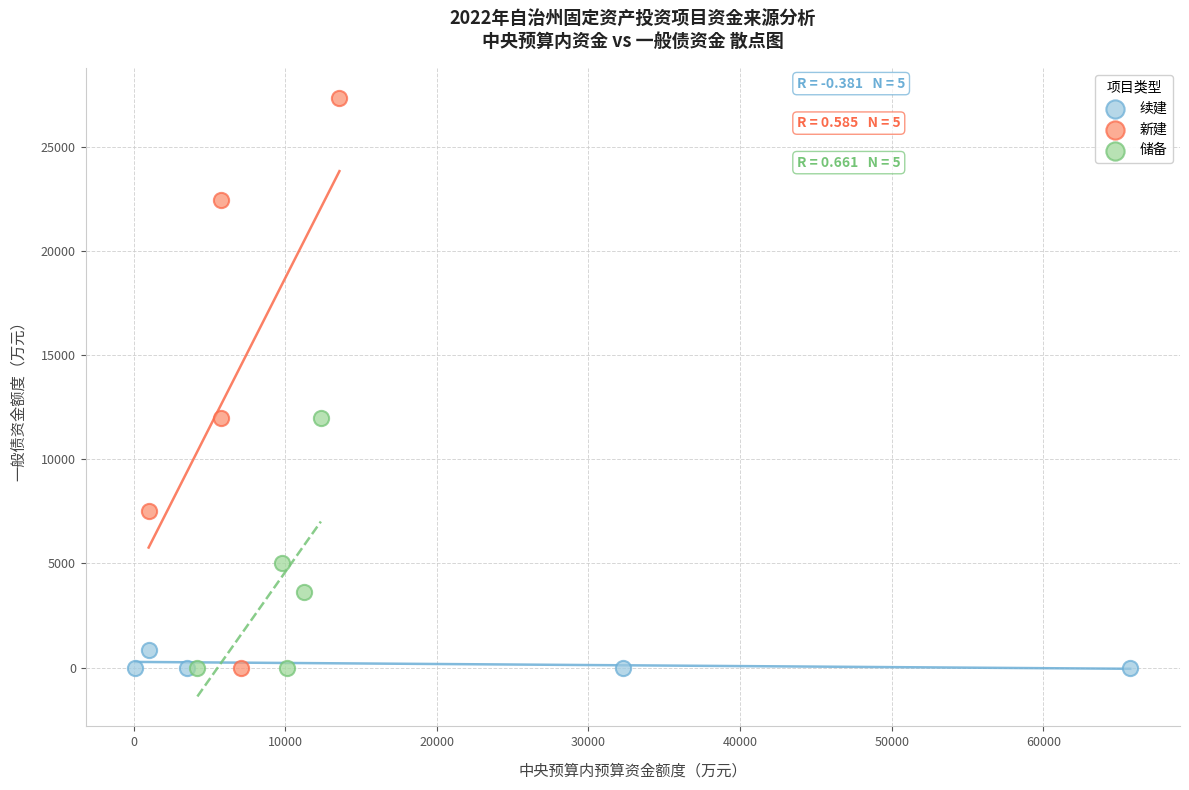

Which series contains the highest Y value?

新建